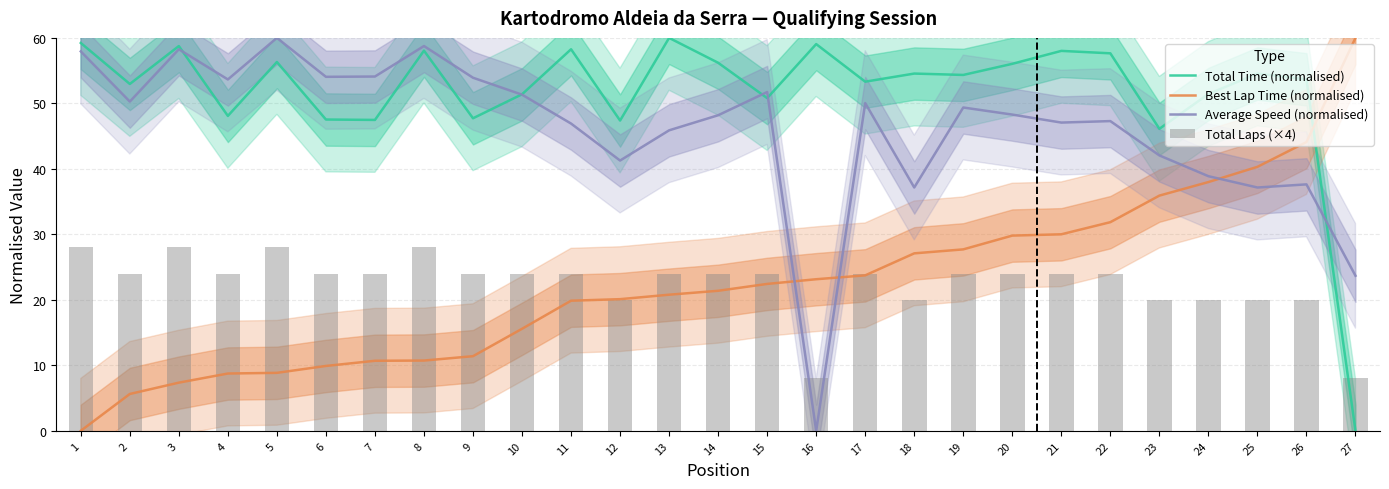

At 11, list the series in order from largest to smallest.

Total Time (normalised), Average Speed (normalised), Total Laps (×4), Best Lap Time (normalised)